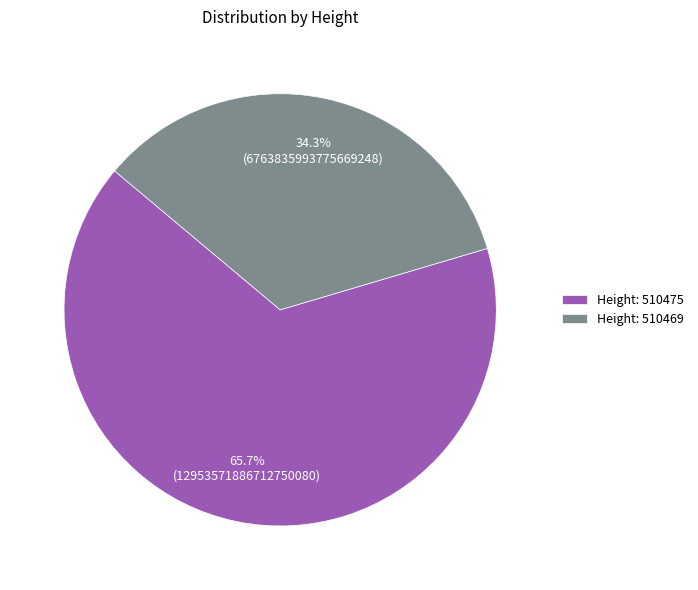

Combined, do Height: 510469 and Height: 510475 account for over 50%?

Yes